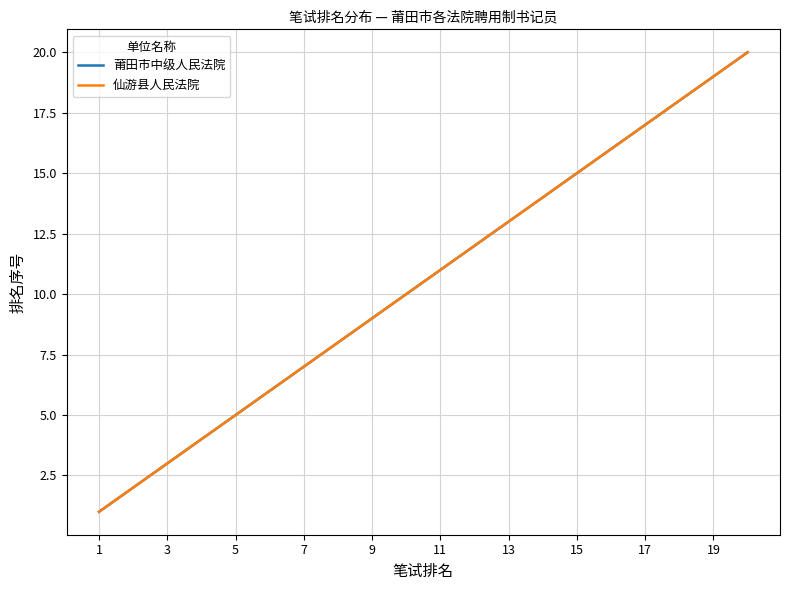

Reading left to right, what are all the values shown in this chart?

莆田市中级人民法院: 1	2	3	4	5	6	7	8	9	10	11	12	13	14	15	16	17	18	19	20
仙游县人民法院: 1	2	3	4	5	6	7	8	9	10	11	12	13	14	15	16	17	18	19	20